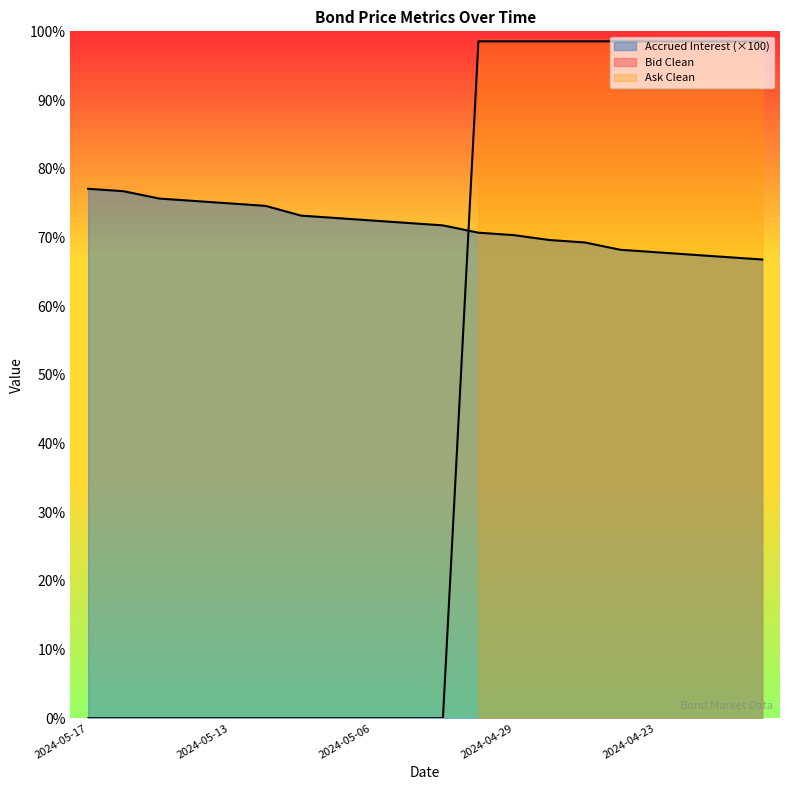

Reading left to right, transcribe all the data shown in this chart.

Accrued Interest: 77.1	76.7	75.7	75.3	74.9	74.6	73.2	72.8	72.5	72.1	71.7	70.7	70.3	69.6	69.3	68.2	67.8	67.5	67.1	66.8
Bid Clean: 0.0	0.0	0.0	0.0	0.0	0.0	0.0	0.0	0.0	0.0	0.0	98.5	98.5	98.5	98.5	98.5	98.5	98.5	98.5	98.5